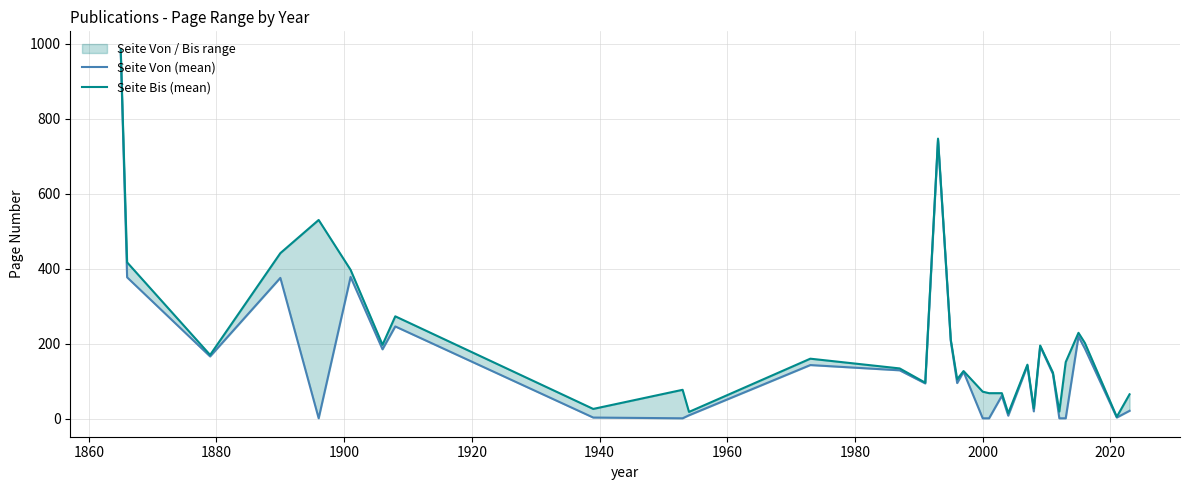

Reading left to right, transcribe all the data shown in this chart.

Seite Von (mean): 979.0	377.0	166.0	375.5	1.0	378.0	185.0	246.0	3.0	1.0	9.0	143.0	129.0	94.0	743.0	207.0	95.0	125.0	1.0	1.0	61.0	8.0	141.0	19.5	193.0	119.0	1.0	1.0	219.0	187.0	3.0	21.0
Seite Bis (mean): 984.0	417.0	170.0	441.5	530.0	397.0	197.0	273.0	26.0	77.0	18.0	160.0	134.0	96.0	747.0	210.5	105.0	127.0	72.0	68.0	68.0	14.5	144.0	27.5	195.0	123.0	19.0	151.0	229.0	202.0	5.0	65.0